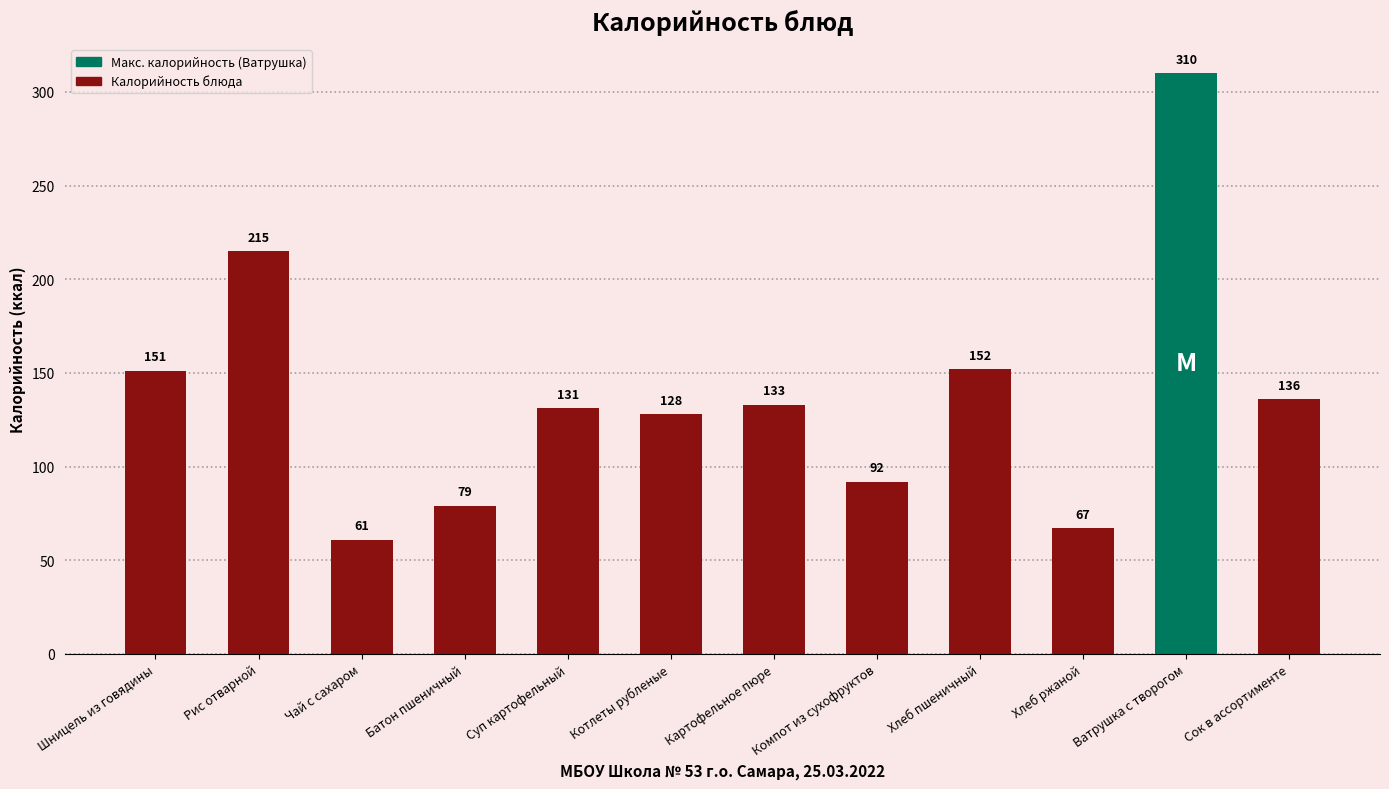

The chart shows a value of 282 at Рис отварной. True or false?

False